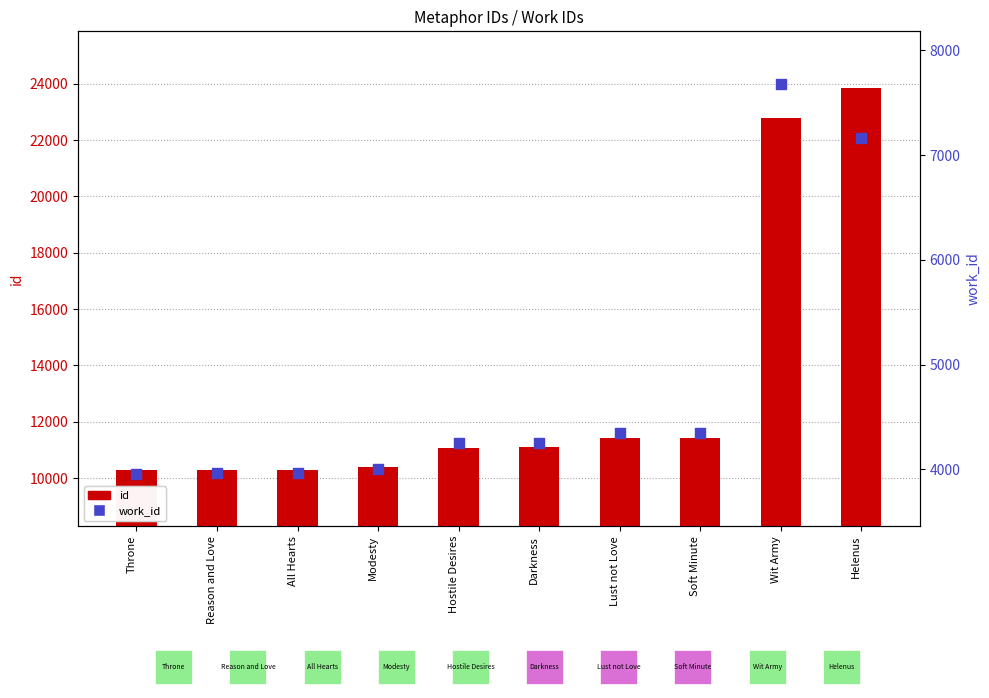

Which series reaches the minimum Y coordinate?

work_id